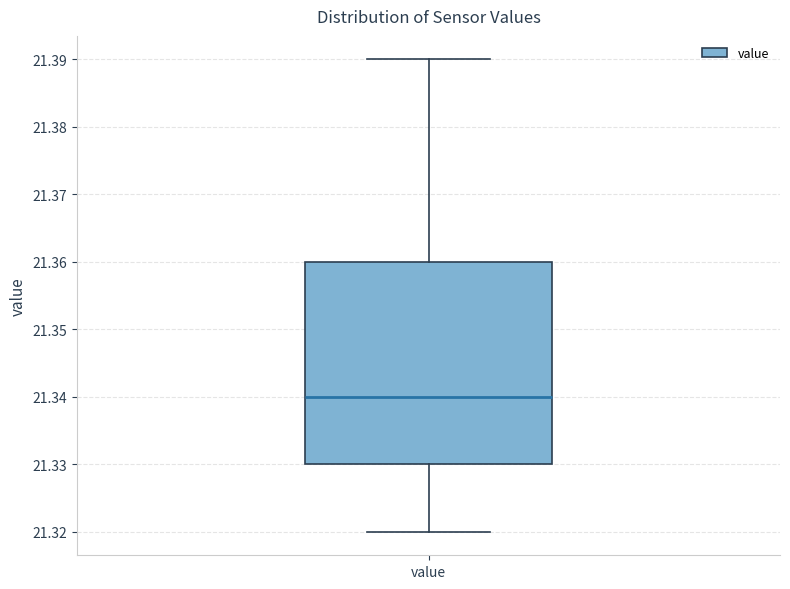

Read this box plot against the y-axis: the position of the median line, the range covered by the box, and the ends of both whiskers. The values are not printed on the chart, so give them approximately, as read against the axis.

median 21.34, box 21.33 to 21.36, whiskers 21.32 to 21.39